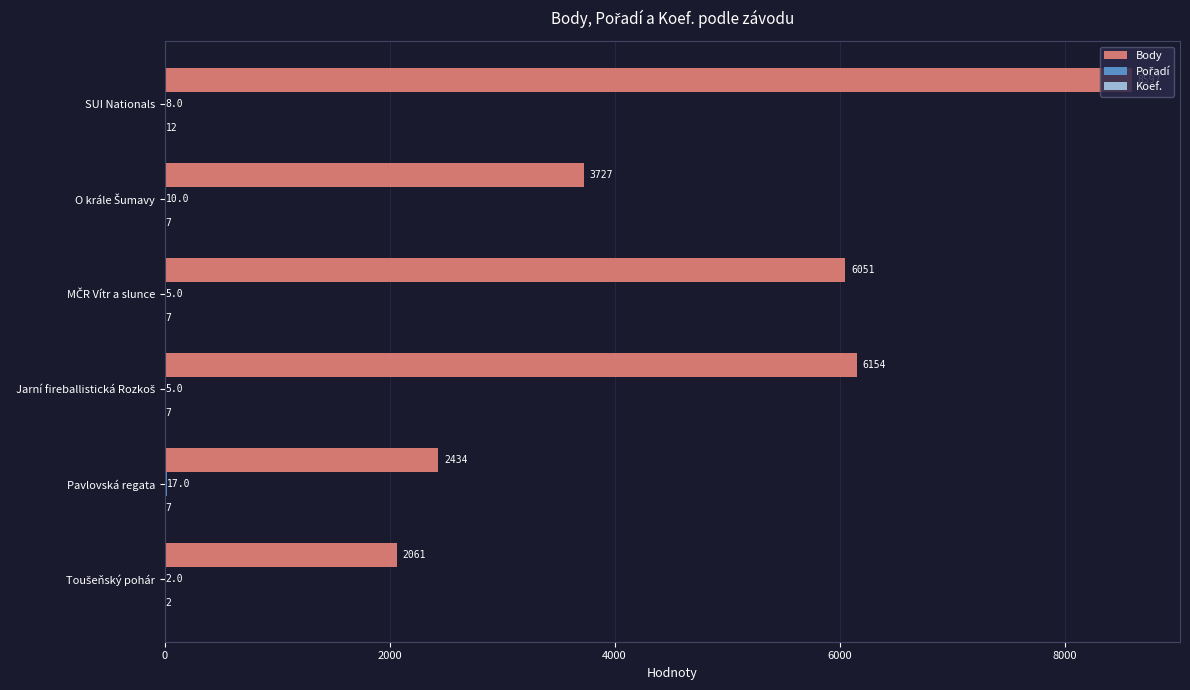

Which category has the highest value in the Body series?

SUI Nationals